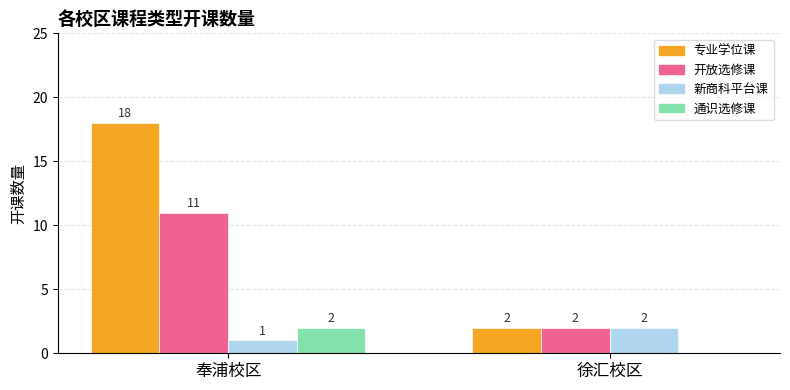

What is the sum of all 专业学位课 values?

20